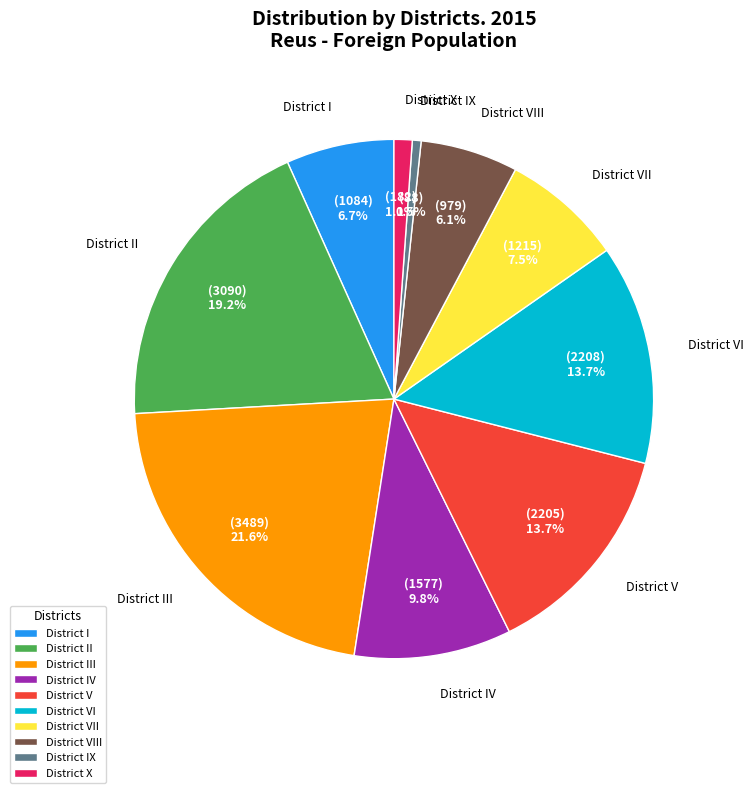

Between District IX and District VII, which is larger?

District VII